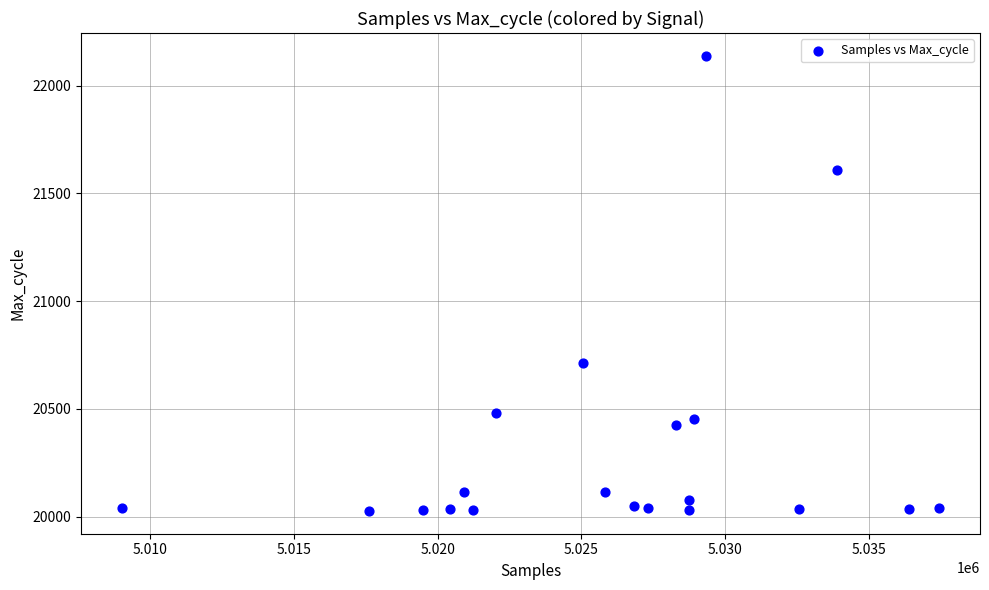

What is the range of X values (max minus min)?

28444